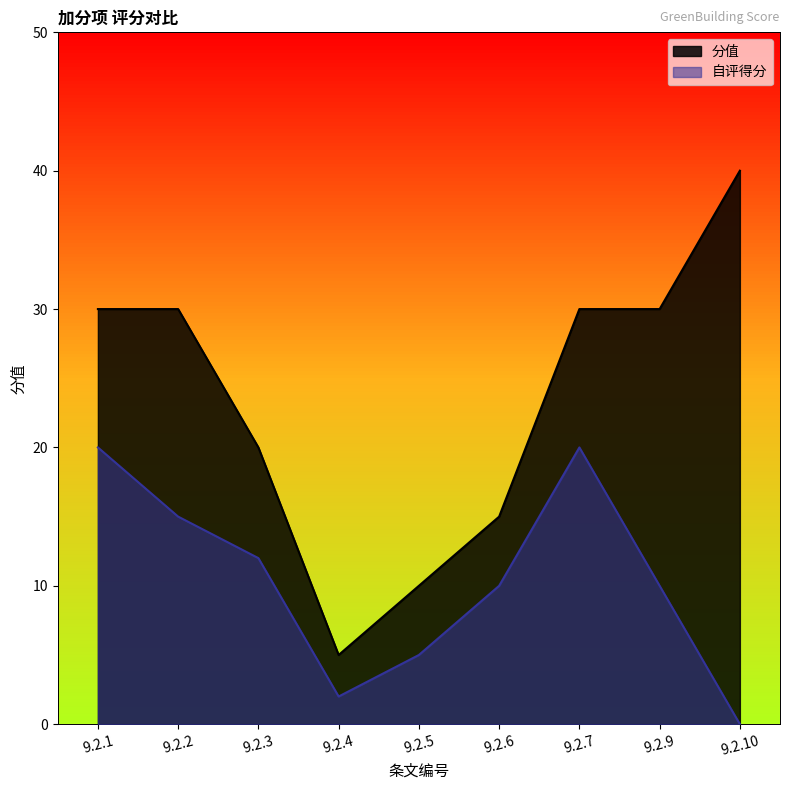

Reading left to right, what are all the values shown in this chart?

分值: 9.2.1=30	9.2.2=30	9.2.3=20	9.2.4=5	9.2.5=10	9.2.6=15	9.2.7=30	9.2.9=30	9.2.10=40
自评得分: 9.2.1=20	9.2.2=15	9.2.3=12	9.2.4=2	9.2.5=5	9.2.6=10	9.2.7=20	9.2.9=10	9.2.10=0